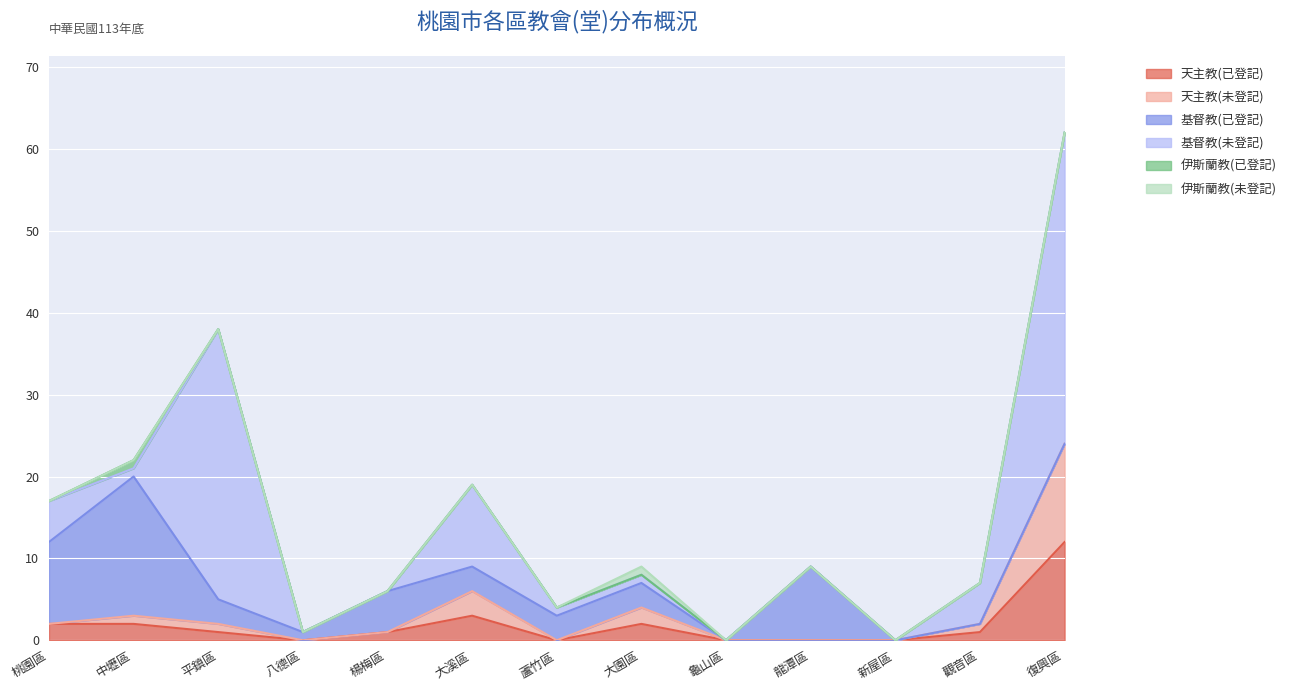

Which has a higher value, 復興區 or 觀音區?

復興區